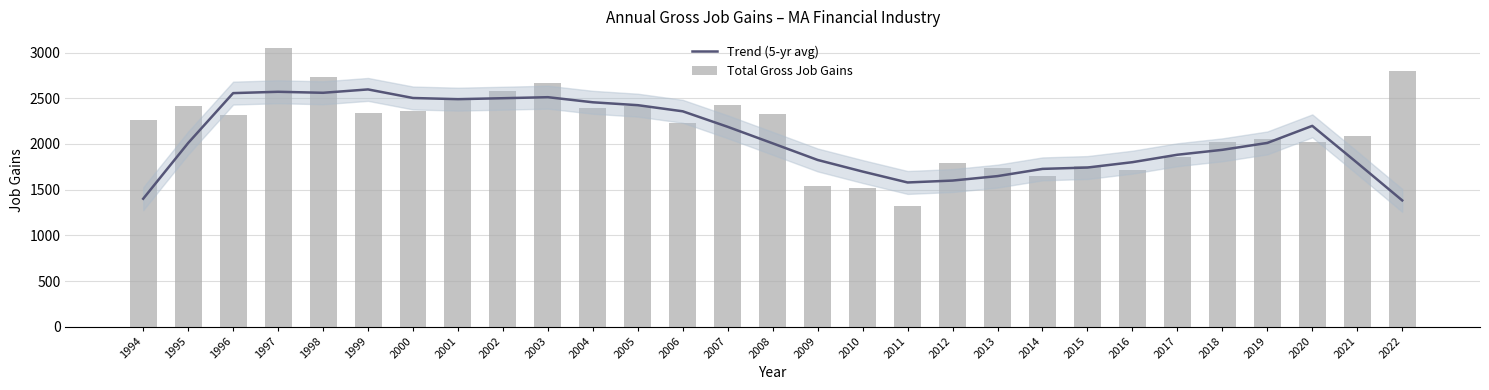

What is the total value across all series at 2008?

4336.0